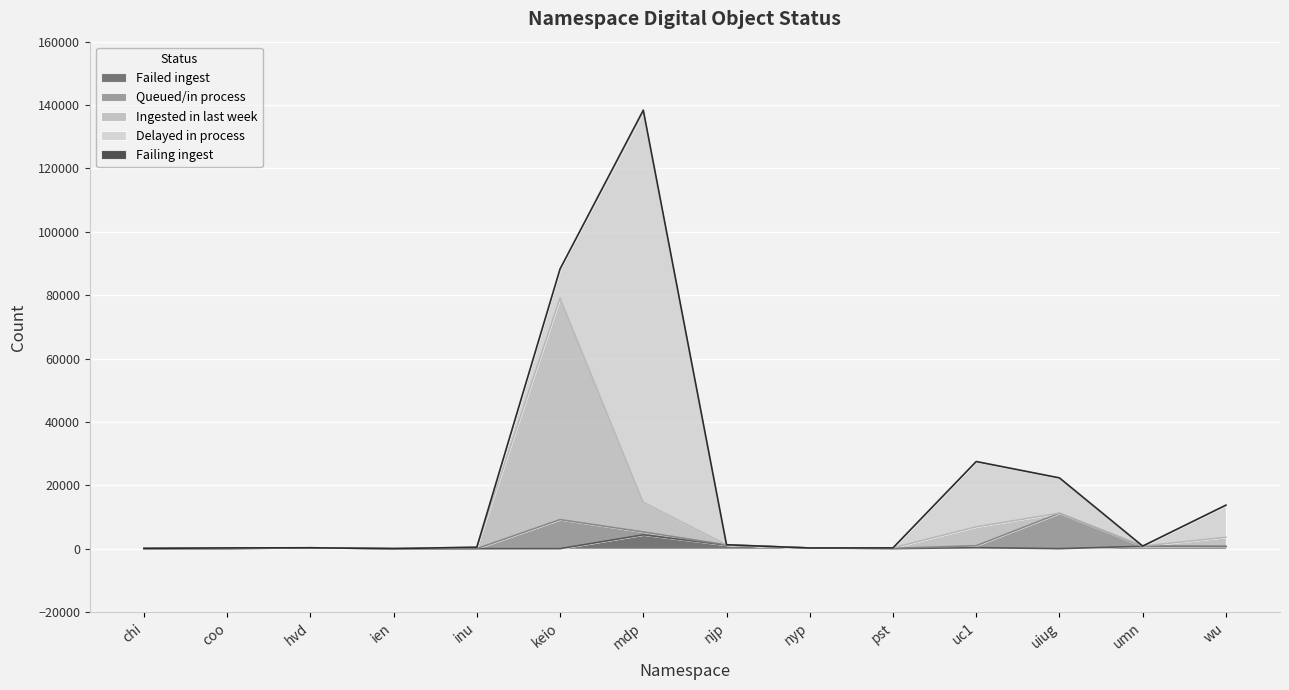

What is the difference between the Ingested in last week values at chi and mdp?

9216